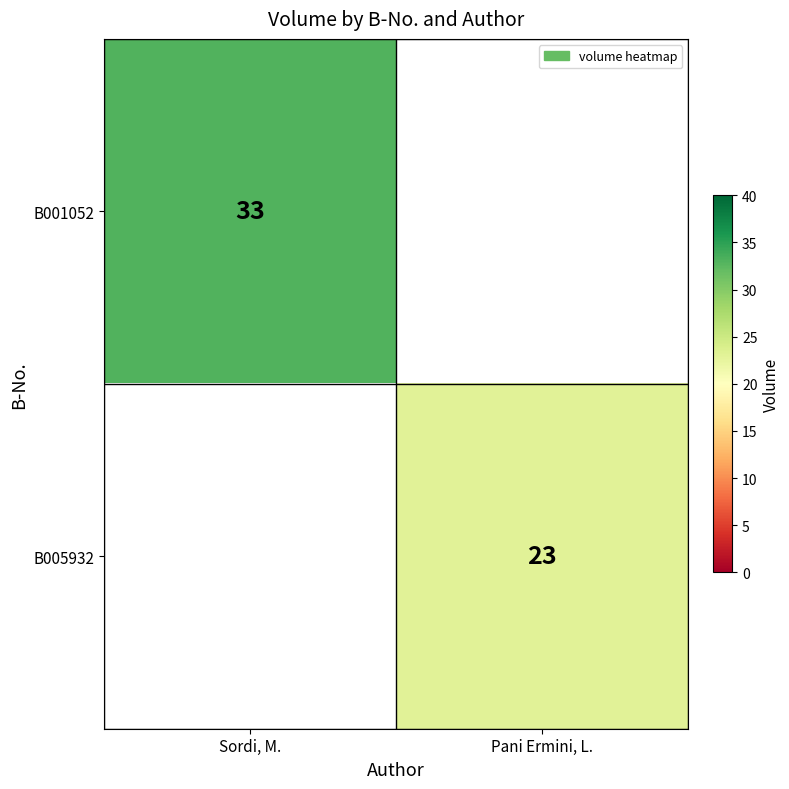

Is the value of B001052 at Sordi, M. greater than the value of B005932 at Pani Ermini, L.?

Yes